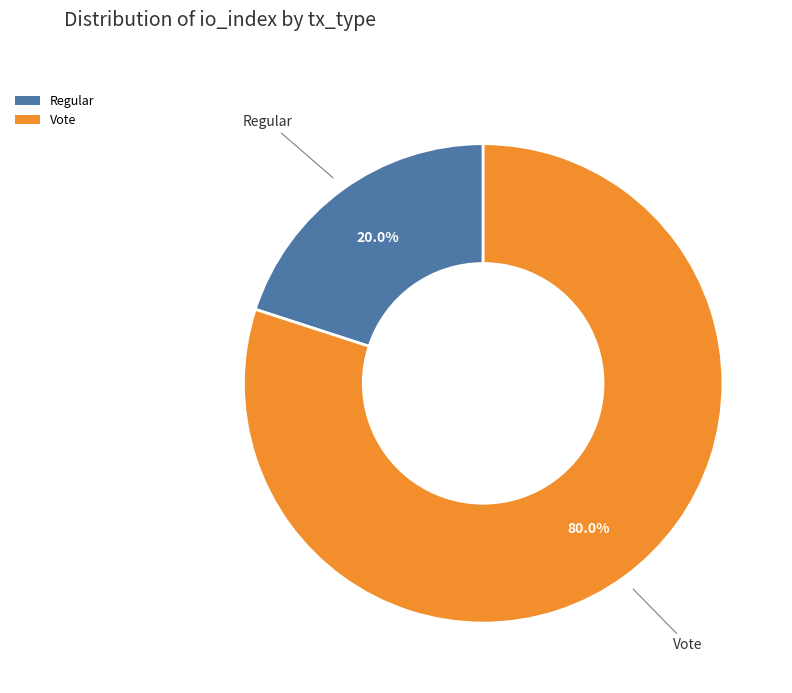

Which has a higher value, Regular or Vote?

Vote